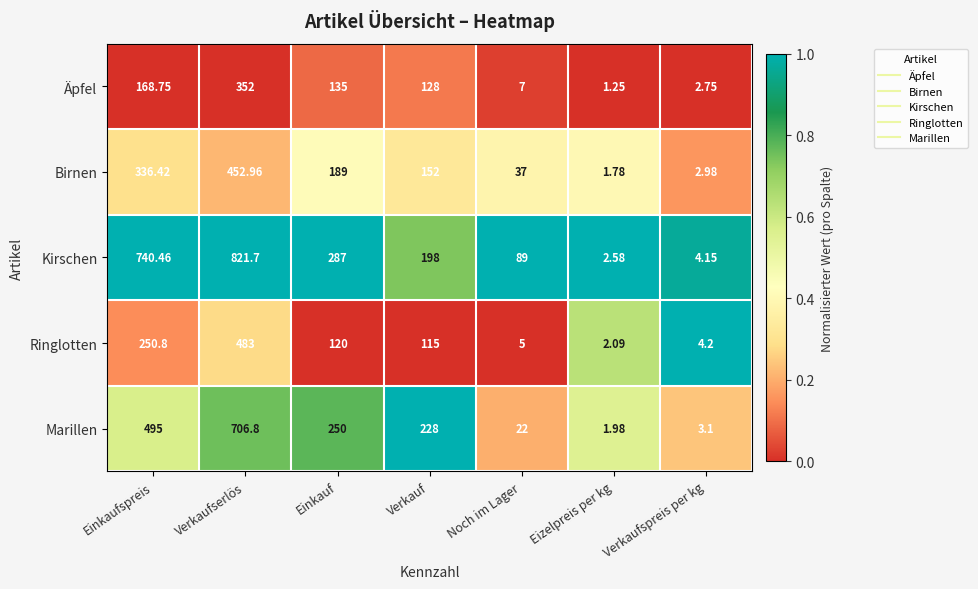

At which category is the sum across all series the highest?

Verkaufserlös